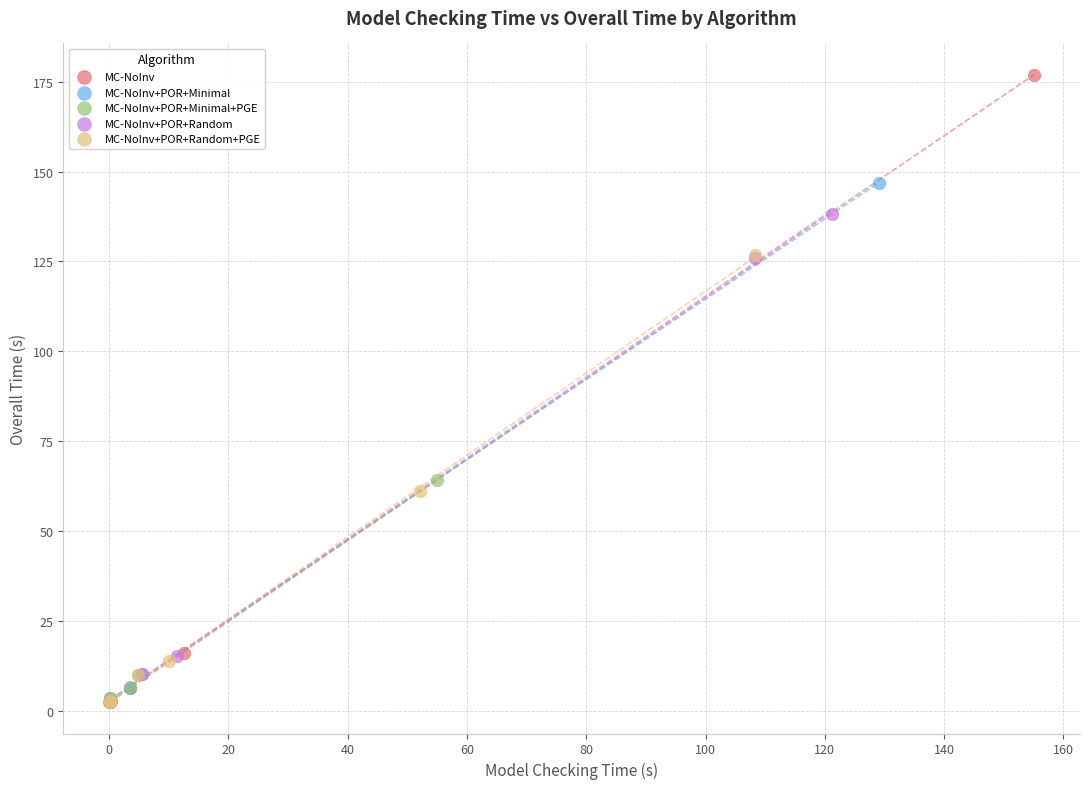

Which series contains the highest Y value?

MC-NoInv